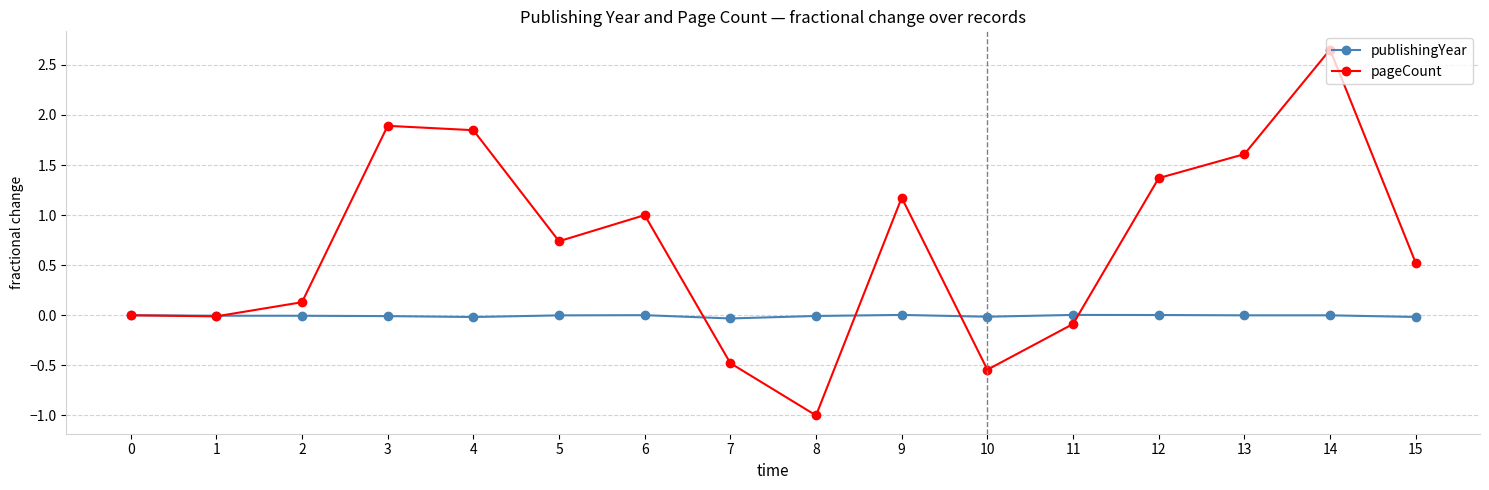

What is the sum of all pageCount values?

10.8